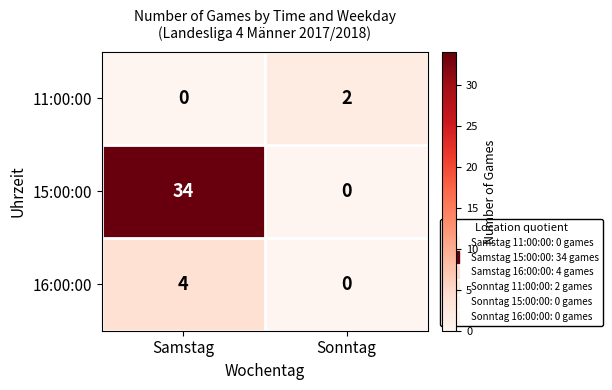

True or false: 16:00:00 has a value of 0 at Sonntag.

True